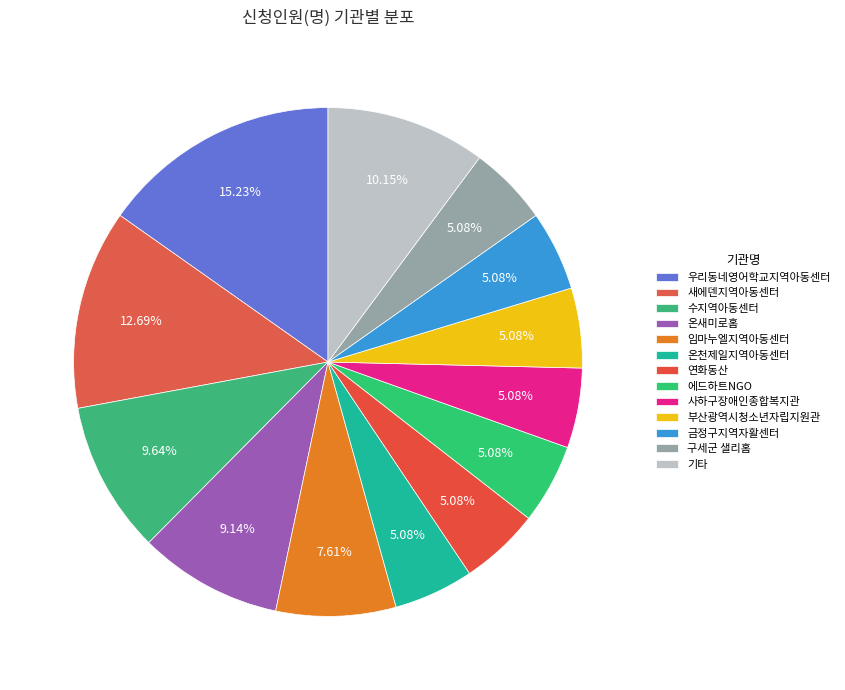

Combined, what portion of the pie is 금정구지역자활센터 and 온새미로홈?

14.2%